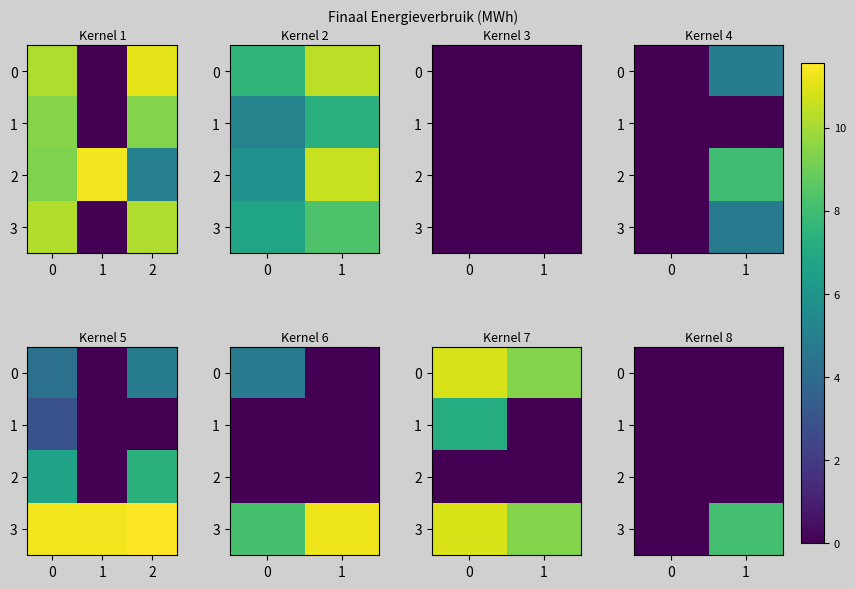

Is it true that 1 equals 0.0 at 0?

True